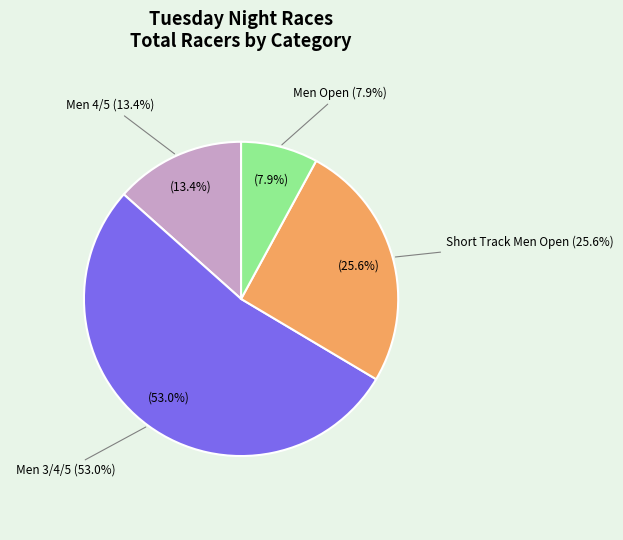

Approximately how many times larger is the value at Men 3/4/5 compared to Short Track Men Open?

2.1